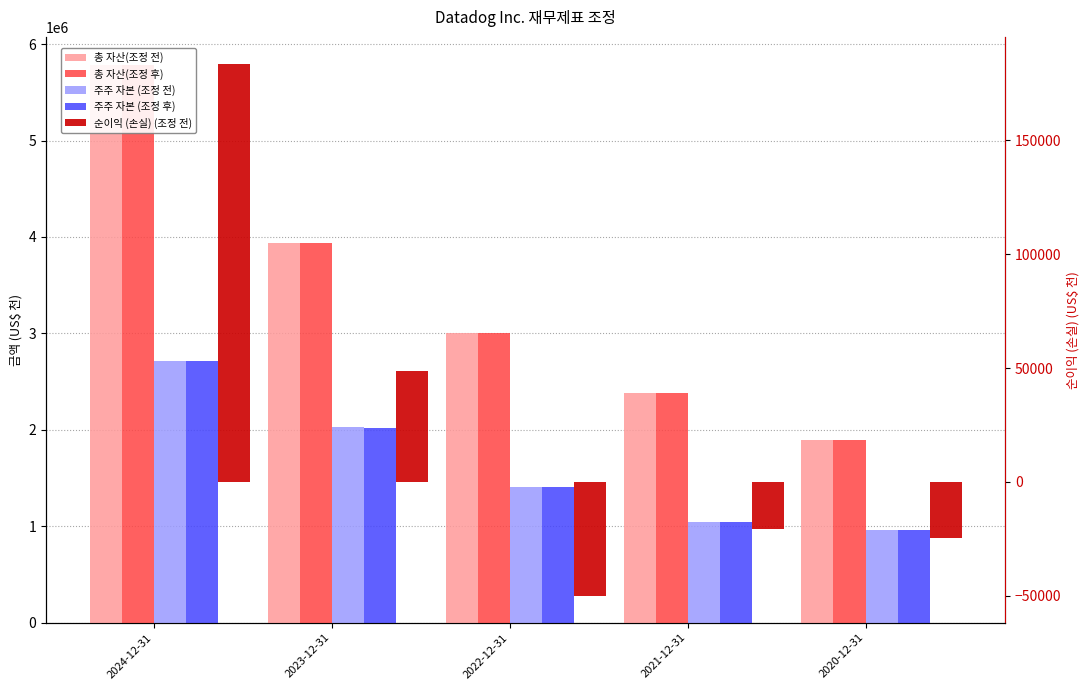

What is the difference between the highest and lowest values at 2023-12-31?

3887504